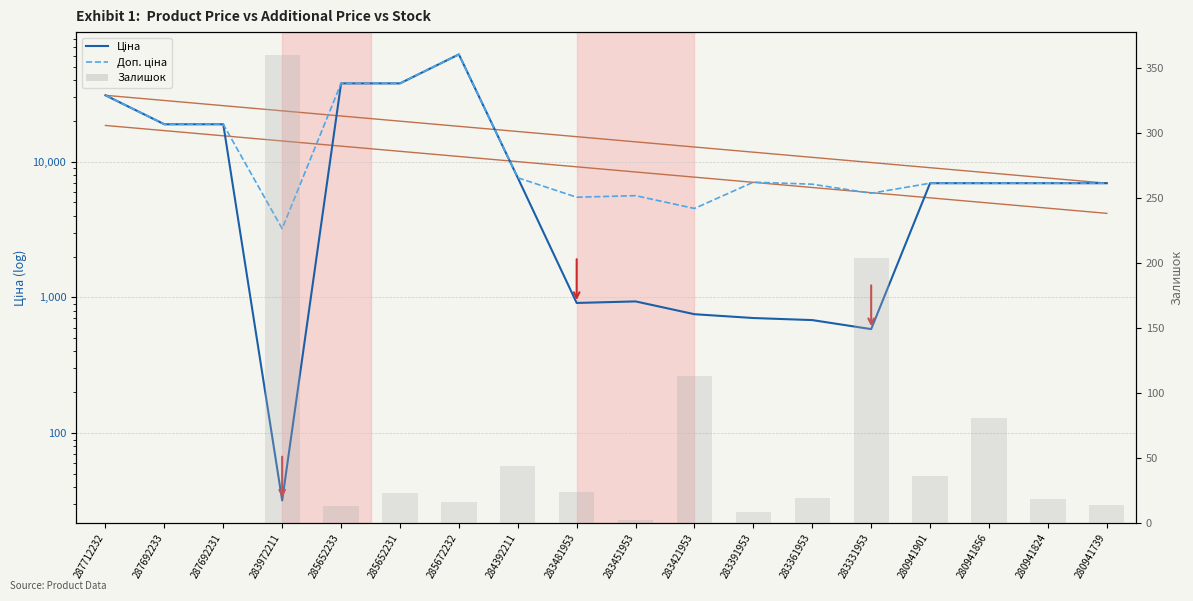

How many data points does each series have?

18